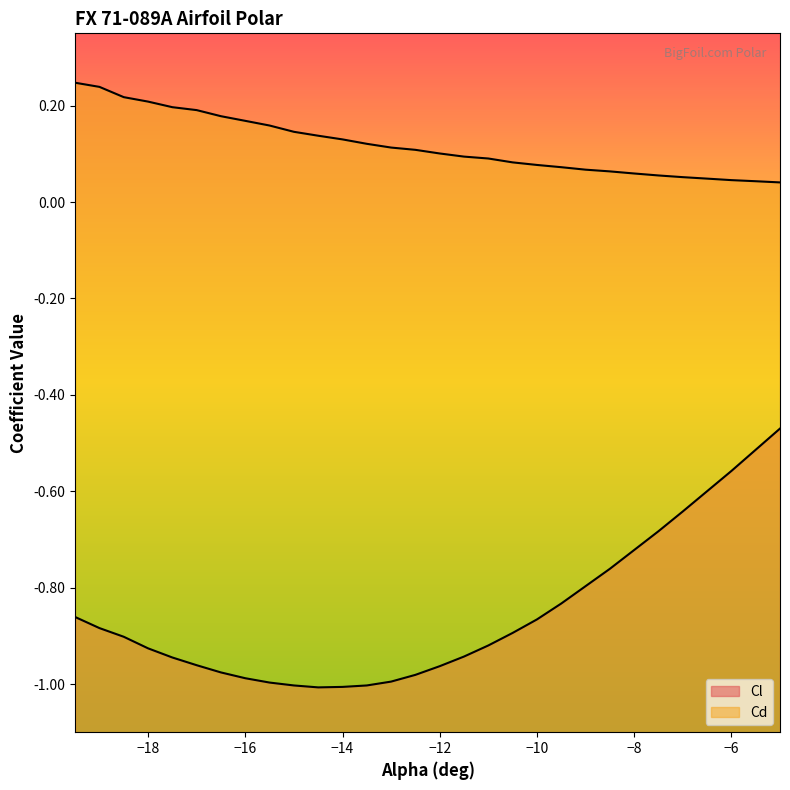

True or false: Cl and Cd cross at least once.

False